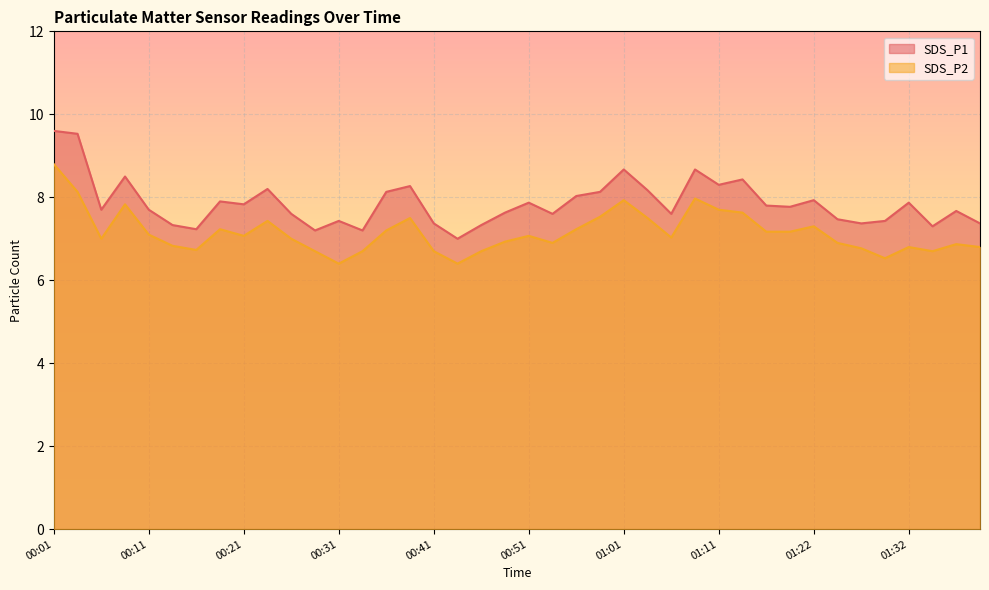

The SDS_P1 series shows 5.1 at 01:24. True or false?

False